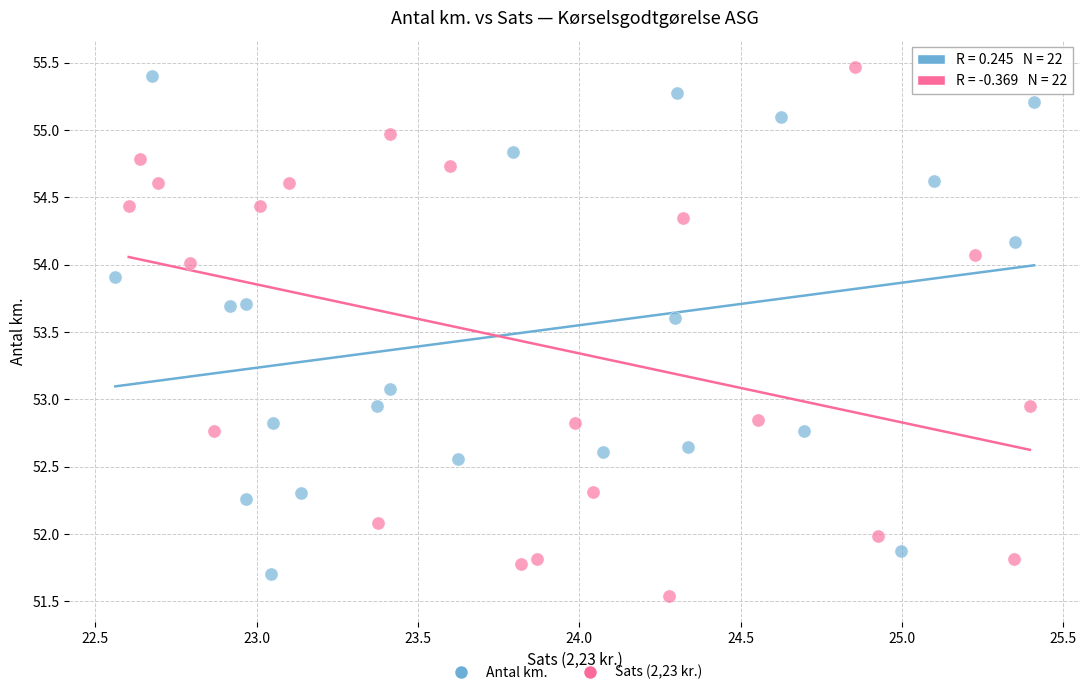

Which series has the widest spread of Y values?

Sats (2,23 kr.)